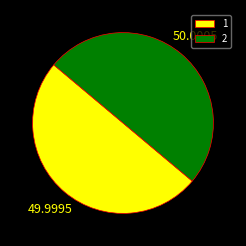

What is the ratio of the value at 1 to the value at 2?

1.0